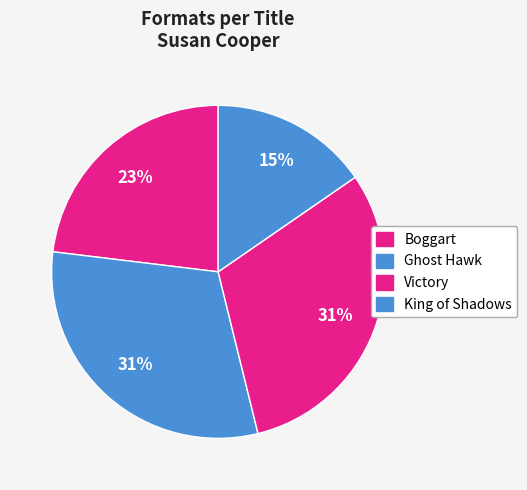

How much of the chart is everything except Ghost Hawk?

69.2%